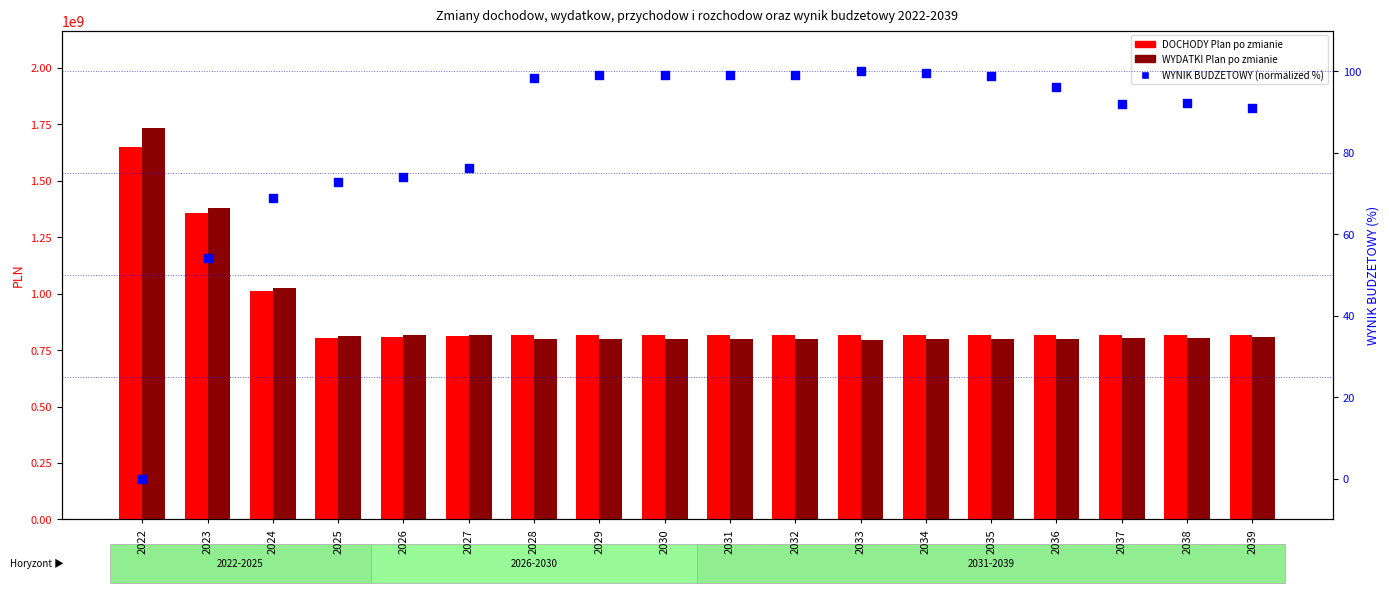

At which category is the sum across all series the highest?

2022